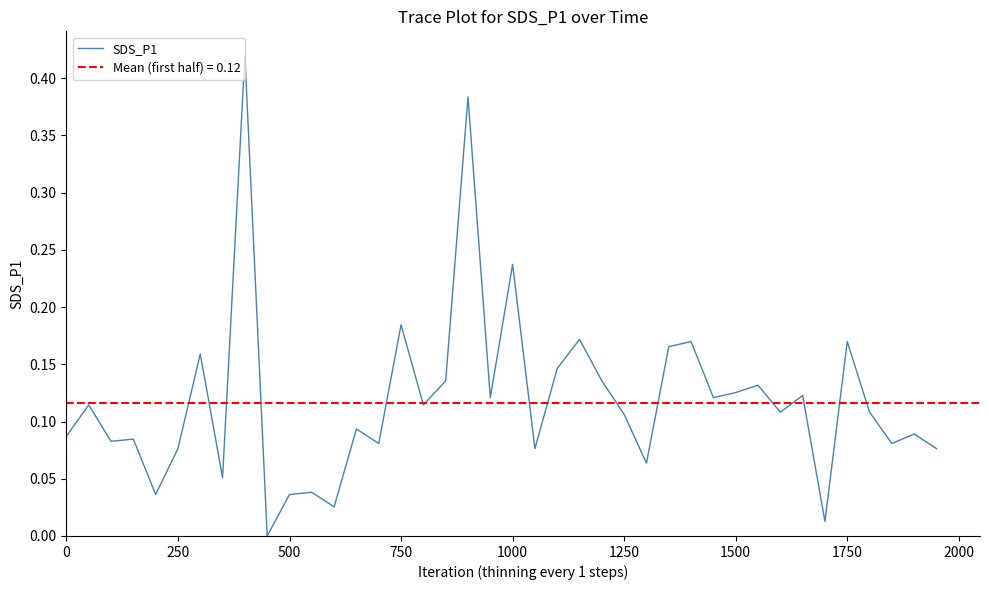

What is the sum of all values?

4.7